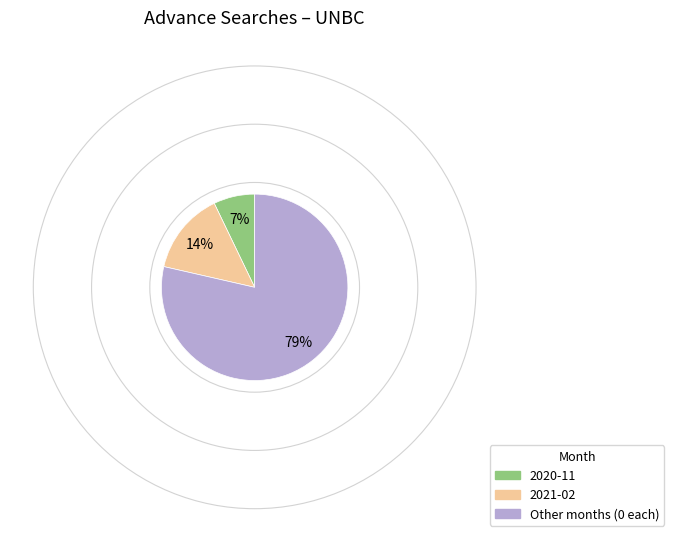

Is there any slice that represents more than half of the pie?

Yes